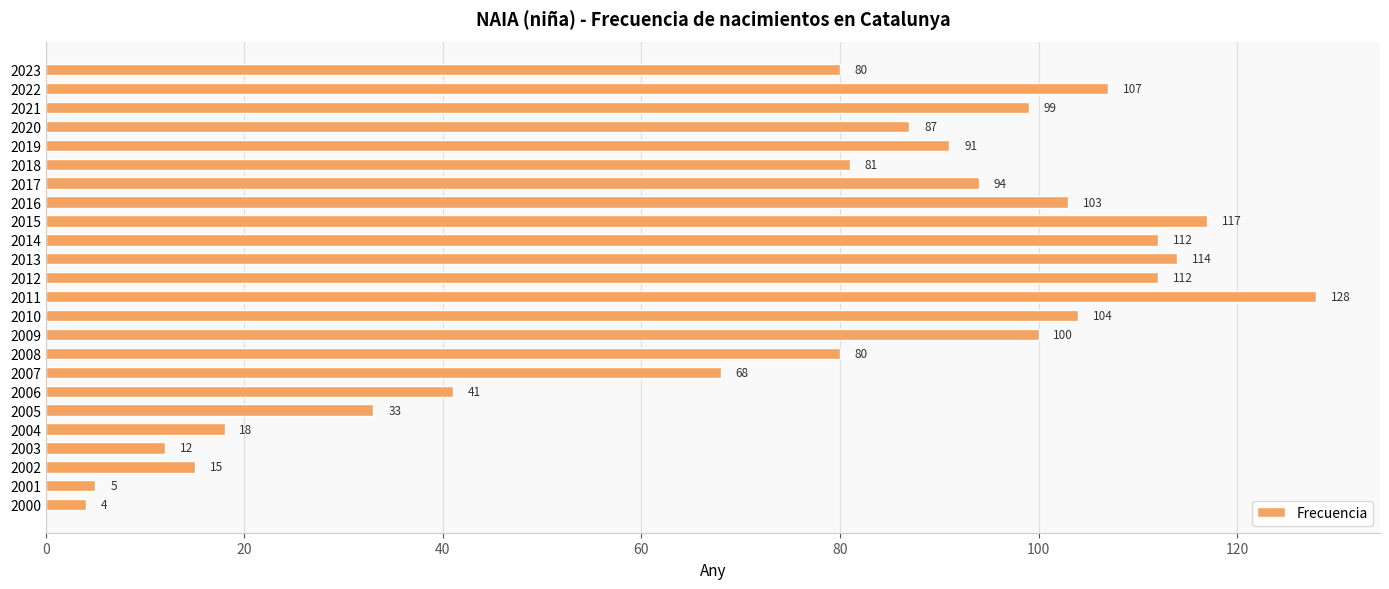

True or false: the data shows 4 at 2000.

True